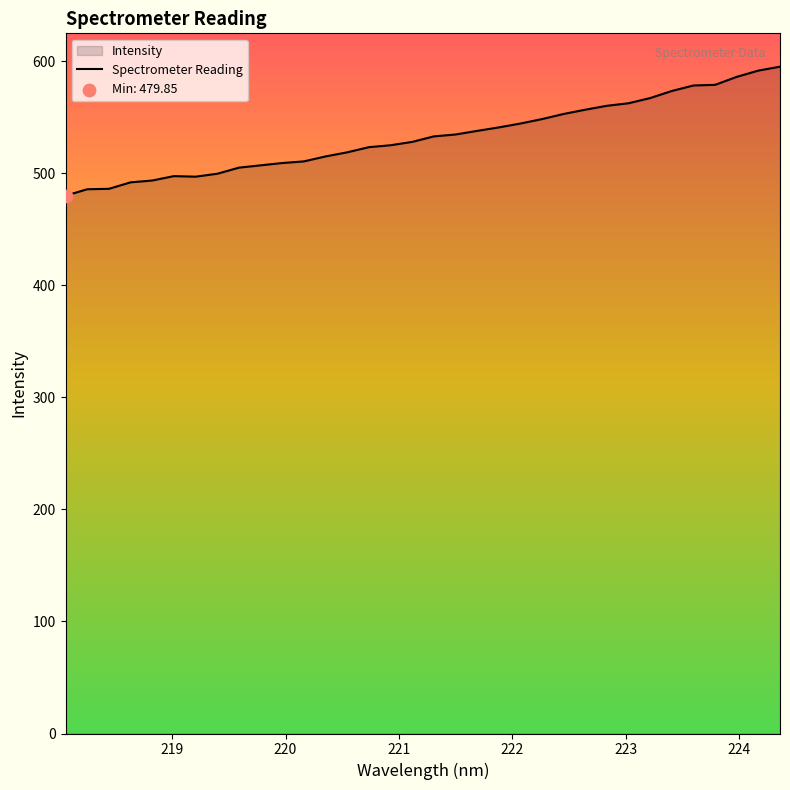

What is the difference between the maximum and minimum values?

115.2